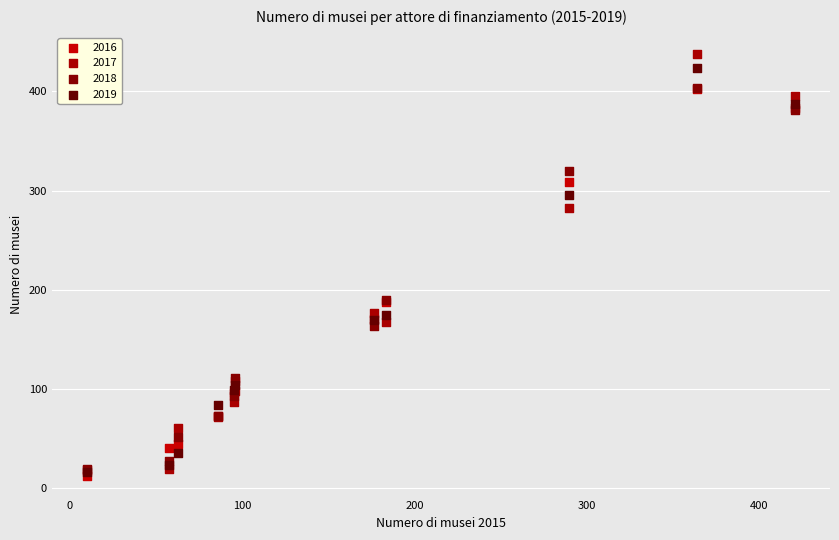

Which series reaches the maximum Y coordinate?

2017